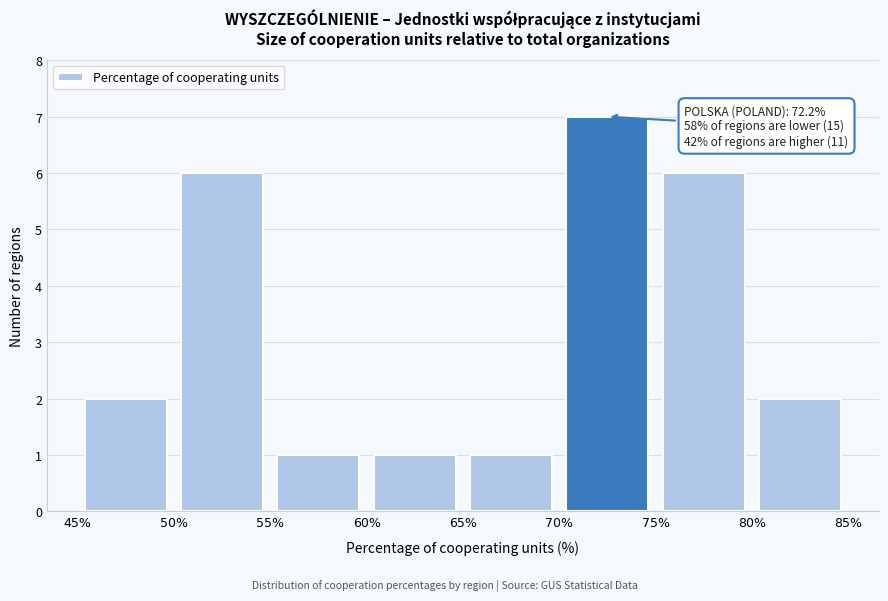

Which range on the x-axis has the tallest bar?

70% to 75%